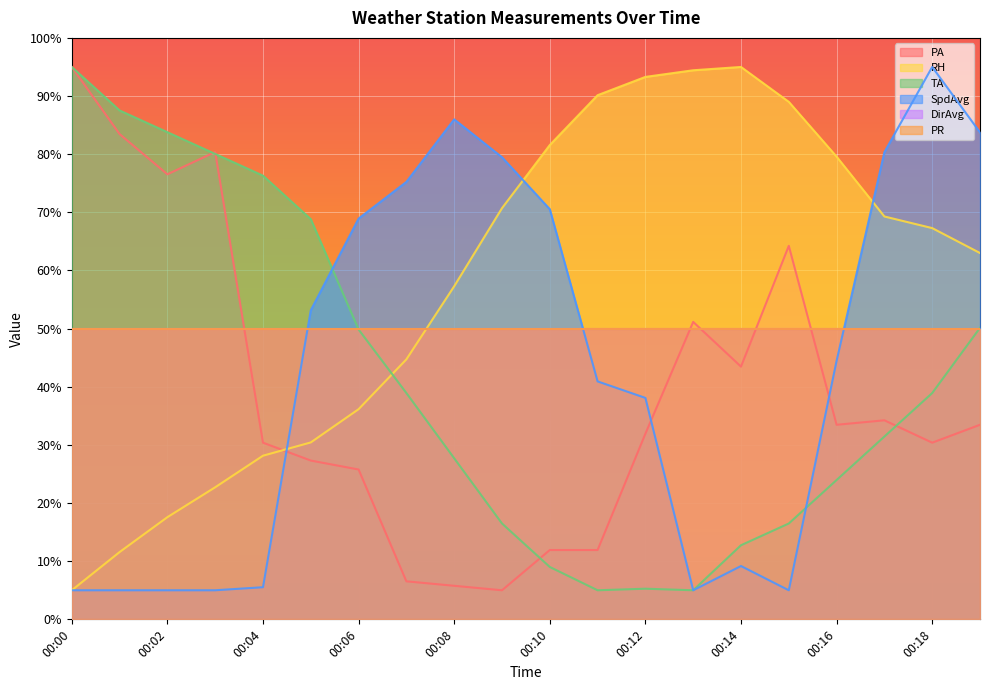

What is the lowest value of the PA series?

5.0